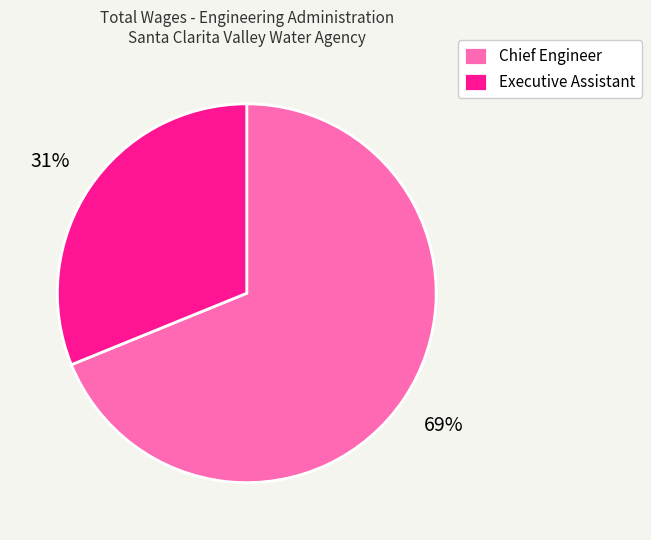

How many segments does this pie chart have?

2